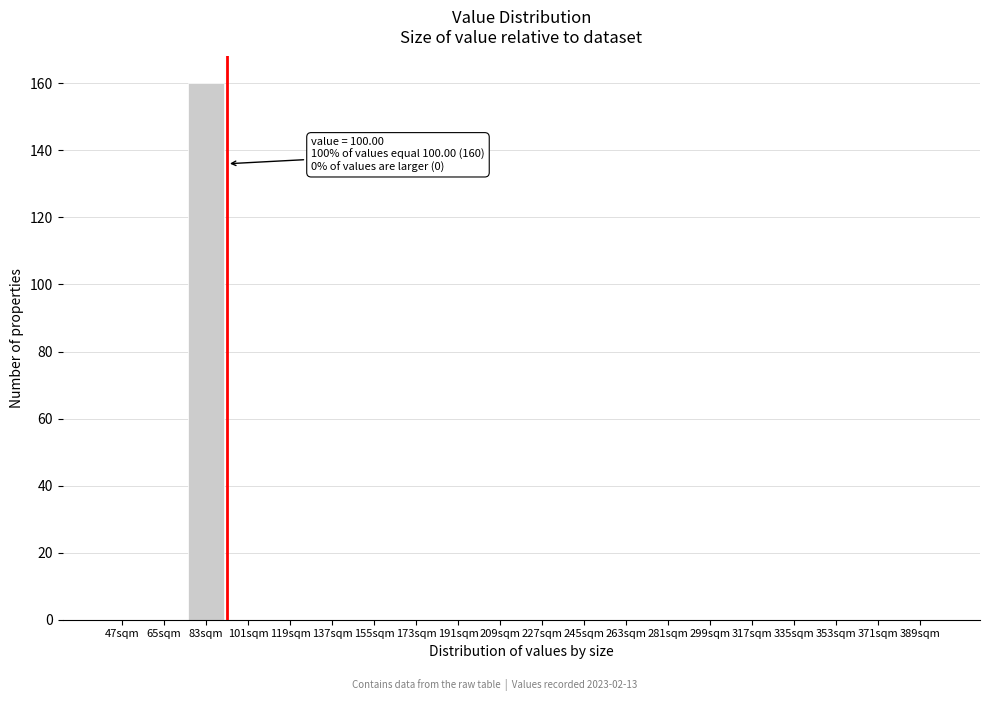

Reading left to right, what are all the values shown in this chart?

47sqm=0	65sqm=0	83sqm=160	101sqm=0	119sqm=0	137sqm=0	155sqm=0	173sqm=0	191sqm=0	209sqm=0	227sqm=0	245sqm=0	263sqm=0	281sqm=0	299sqm=0	317sqm=0	335sqm=0	353sqm=0	371sqm=0	389sqm=0